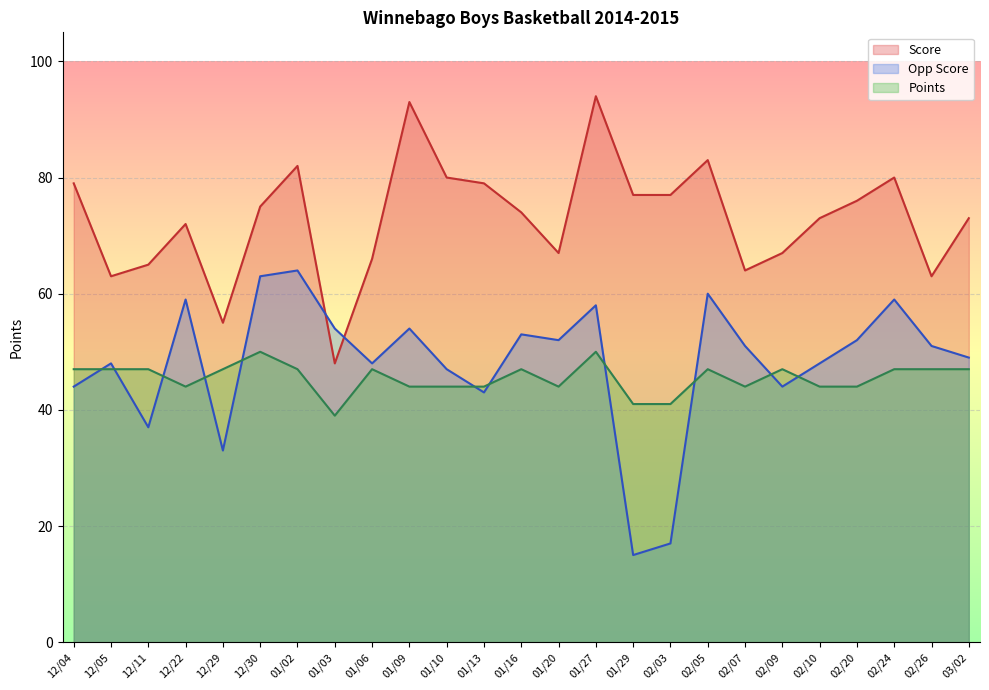

Which label corresponds to the smallest value in the chart?

01/29